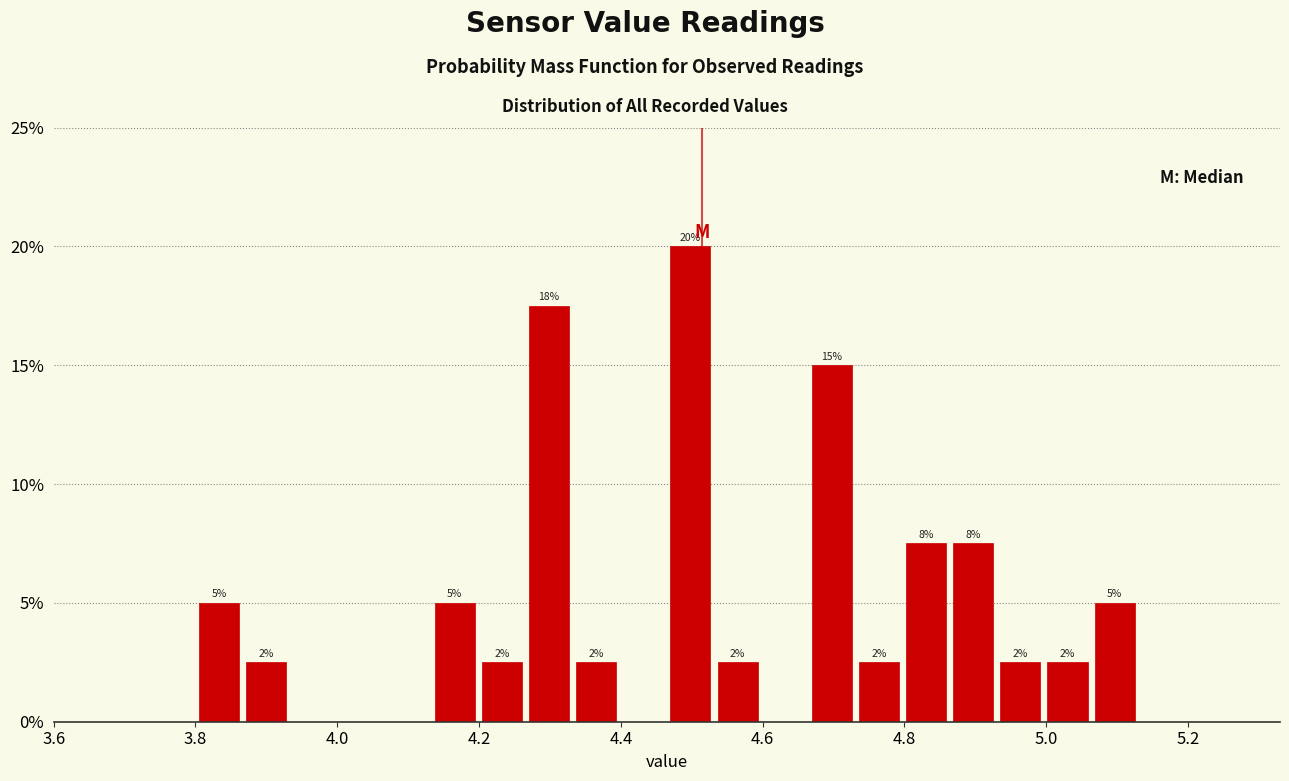

Read against the x-axis, roughly where is the centre of the tallest bar?

4.50